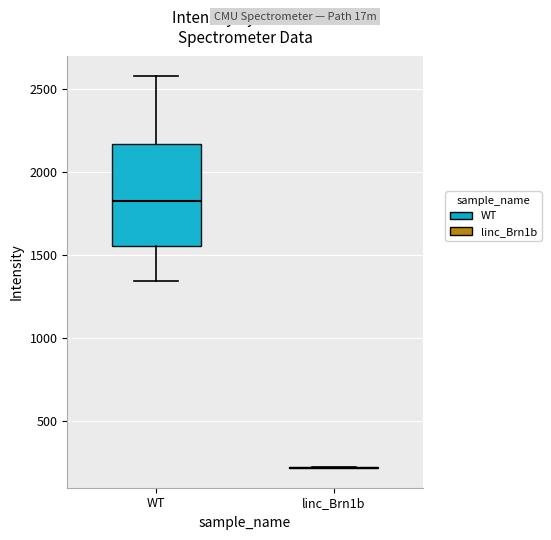

Reading left to right, transcribe this box plot: for each box, give where its median line is, the range the box spans, and where its two whiskers end, as read against the y-axis. The values are not printed on the chart, so give them approximately, as read against the axis.

WT: median 1850, box 1550 to 2150, whiskers 1350 to 2600
linc_Brn1b: box collapsed to a line at 200, whiskers 200 to 200